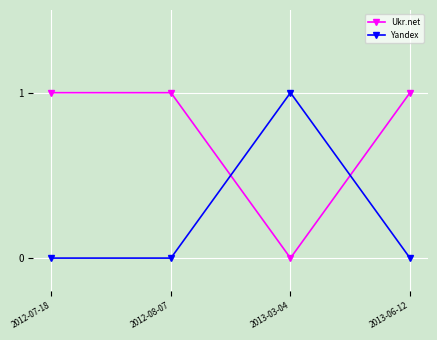

What position from the right is 2013-03-04?

2